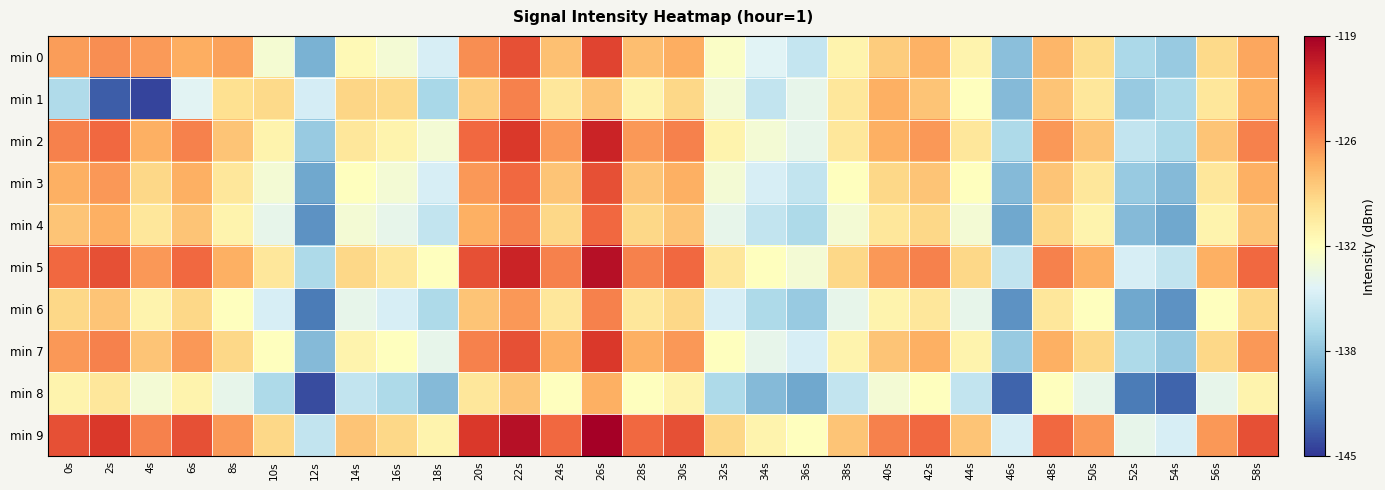

What is the total value across all series at 2s?

-1273.9